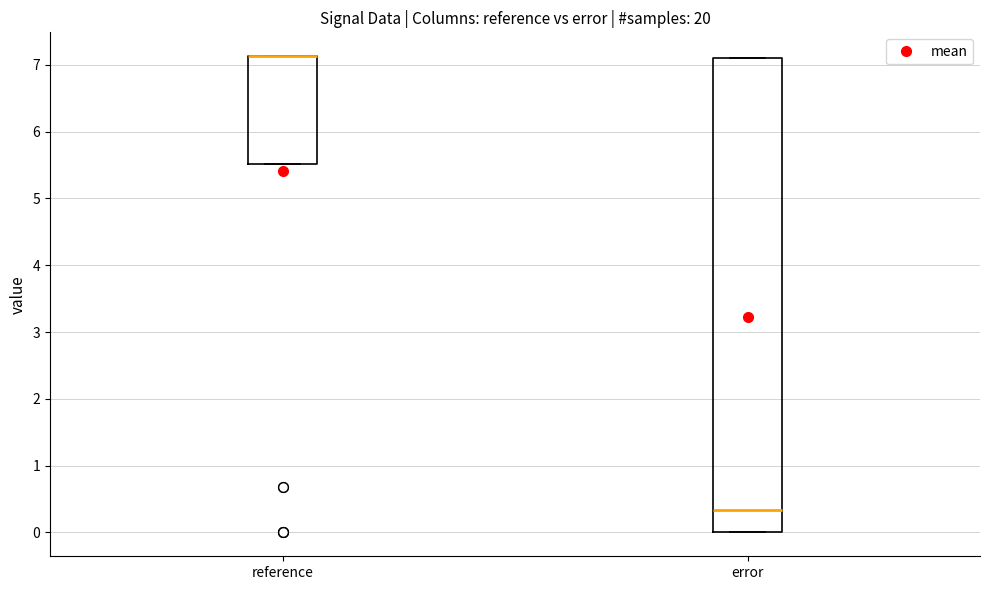

Reading left to right, read every box against the y-axis: the position of its median line, the range the box covers, and the ends of its whiskers. The values are not printed on the chart, so give them approximately, as read against the axis.

reference: median 7.1 (drawn on the box's upper edge), box 5.5 to 7.1, whiskers 5.5 to 7.1
error: median 0.3, box 0.0 to 7.1, whiskers 0.0 to 7.1